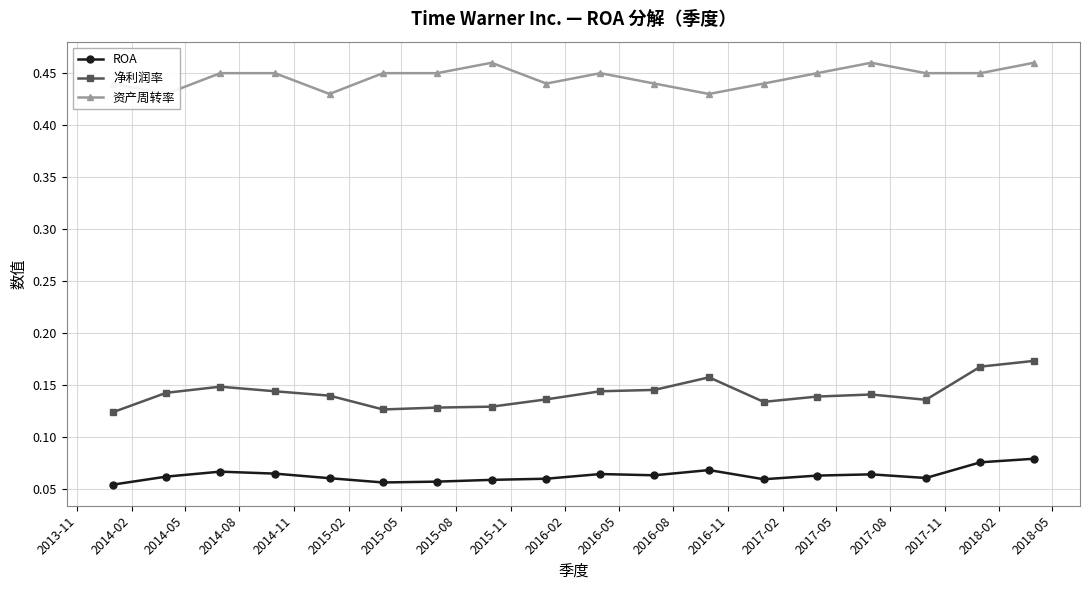

How many 净利润率 values are between 0 and 1?

18